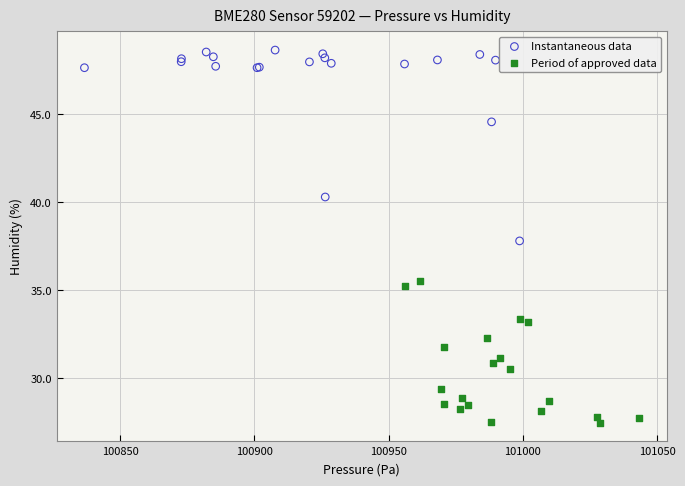

Which series contains the lowest Y value?

Period of approved data